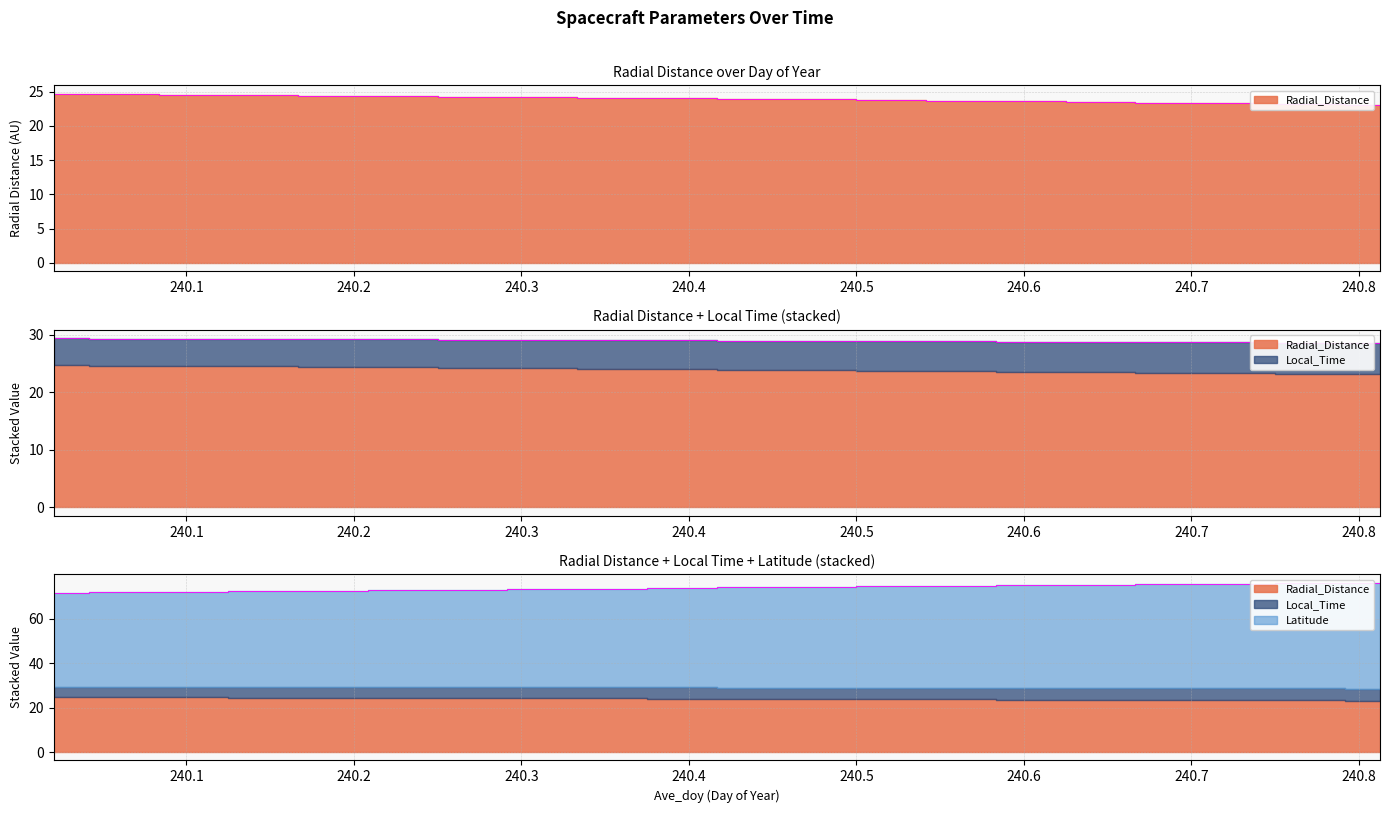

At which label does Local_Time first exceed 29?

240.0208